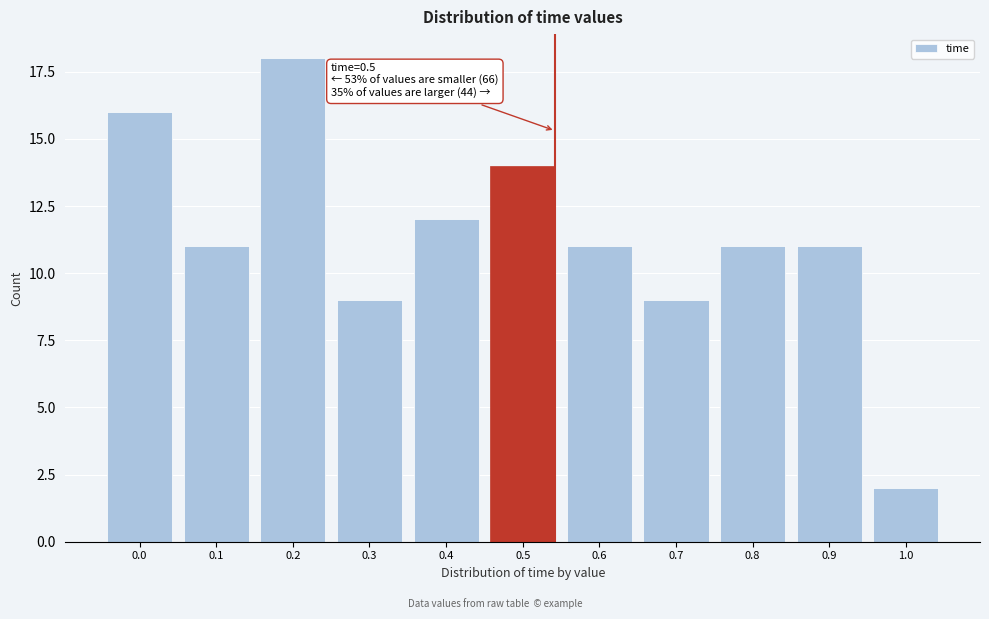

Reading left to right, extract all data points from this chart.

0.0=16	0.1=11	0.2=18	0.3=9	0.4=12	0.5=14	0.6=11	0.7=9	0.8=11	0.9=11	1.0=2